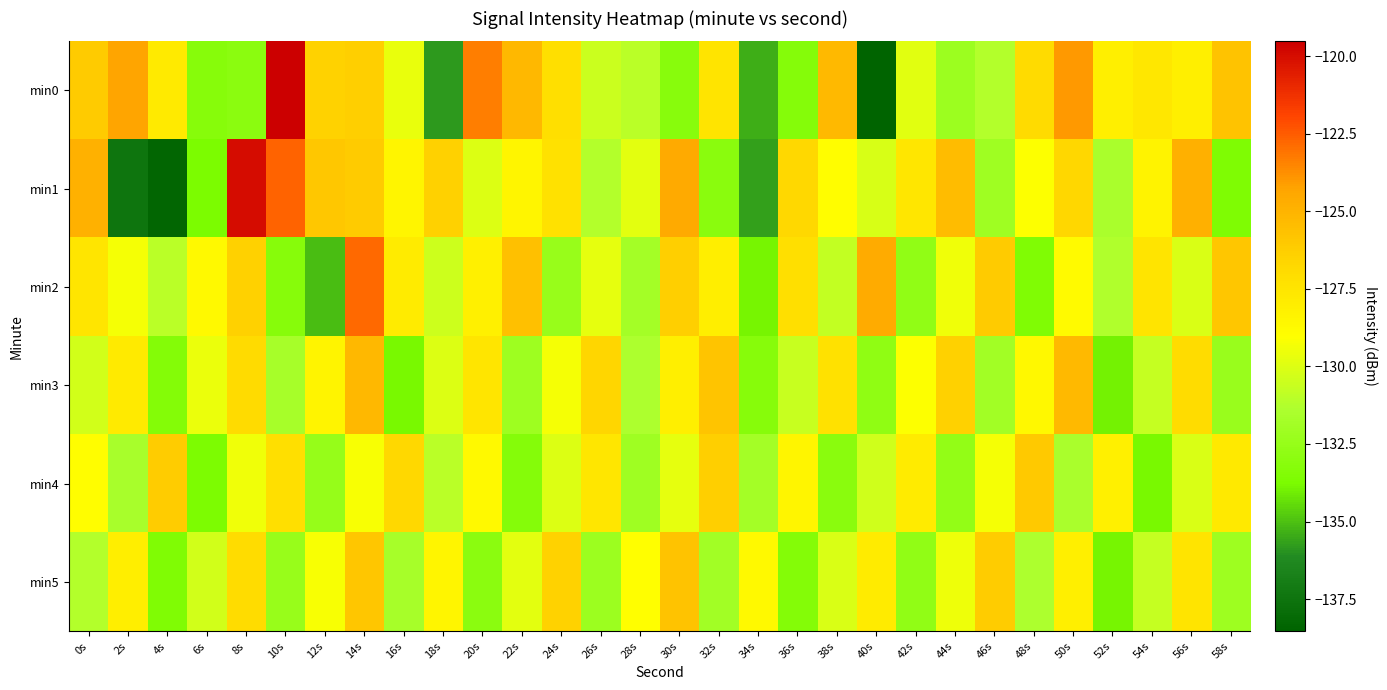

Reading left to right, extract all data points from this chart.

min0: 0s=-126.1	2s=-124.3	4s=-127.8	6s=-133.2	8s=-133.0	10s=-119.5	12s=-126.5	14s=-126.3	16s=-129.6	18s=-135.8	20s=-123.3	22s=-125.2	24s=-127.2	26s=-130.6	28s=-131.0	30s=-133.2	32s=-127.4	34s=-135.4	36s=-133.3	38s=-125.2	40s=-138.5	42s=-129.9	44s=-132.2	46s=-131.2	48s=-126.9	50s=-124.0	52s=-128.1	54s=-127.6	56s=-128.1	58s=-125.7
min1: 0s=-124.9	2s=-137.5	4s=-138.4	6s=-133.7	8s=-120.0	10s=-122.7	12s=-125.9	14s=-126.1	16s=-128.5	18s=-126.4	20s=-130.0	22s=-128.5	24s=-127.3	26s=-131.2	28s=-129.8	30s=-124.5	32s=-133.1	34s=-135.7	36s=-126.8	38s=-128.9	40s=-130.2	42s=-127.6	44s=-125.4	46s=-132.0	48s=-129.1	50s=-126.7	52s=-131.5	54s=-128.3	56s=-124.8	58s=-133.6
min2: 0s=-127.5	2s=-129.3	4s=-131.0	6s=-128.7	8s=-126.4	10s=-133.2	12s=-135.1	14s=-122.8	16s=-127.9	18s=-130.5	20s=-128.2	22s=-125.6	24s=-132.4	26s=-129.7	28s=-131.8	30s=-126.3	32s=-128.0	34s=-133.9	36s=-127.1	38s=-130.8	40s=-124.6	42s=-132.7	44s=-129.4	46s=-126.1	48s=-133.5	50s=-128.8	52s=-131.3	54s=-127.4	56s=-130.1	58s=-125.9
min3: 0s=-130.3	2s=-127.8	4s=-133.4	6s=-129.6	8s=-126.9	10s=-131.7	12s=-128.4	14s=-125.2	16s=-133.8	18s=-130.0	20s=-127.5	22s=-132.1	24s=-129.3	26s=-126.6	28s=-131.4	30s=-128.1	32s=-125.8	34s=-133.2	36s=-130.6	38s=-127.3	40s=-132.8	42s=-129.1	44s=-126.4	46s=-131.9	48s=-128.6	50s=-125.3	52s=-134.0	54s=-130.7	56s=-127.0	58s=-132.3
min4: 0s=-128.9	2s=-131.6	4s=-126.2	6s=-133.7	8s=-129.4	10s=-127.1	12s=-132.5	14s=-129.2	16s=-126.8	18s=-131.0	20s=-128.7	22s=-133.3	24s=-130.0	26s=-127.6	28s=-132.0	30s=-129.7	32s=-126.3	34s=-131.8	36s=-128.5	38s=-133.1	40s=-130.4	42s=-127.9	44s=-132.6	46s=-129.3	48s=-126.0	50s=-131.5	52s=-128.2	54s=-133.8	56s=-130.1	58s=-127.7
min5: 0s=-131.2	2s=-128.0	4s=-133.5	6s=-130.3	8s=-127.0	10s=-132.4	12s=-129.2	14s=-125.9	16s=-131.7	18s=-128.5	20s=-133.0	22s=-129.8	24s=-126.5	26s=-132.2	28s=-129.0	30s=-125.7	32s=-131.9	34s=-128.7	36s=-133.4	38s=-130.1	40s=-127.9	42s=-132.7	44s=-129.5	46s=-126.2	48s=-131.4	50s=-128.1	52s=-133.9	54s=-130.7	56s=-127.4	58s=-132.1